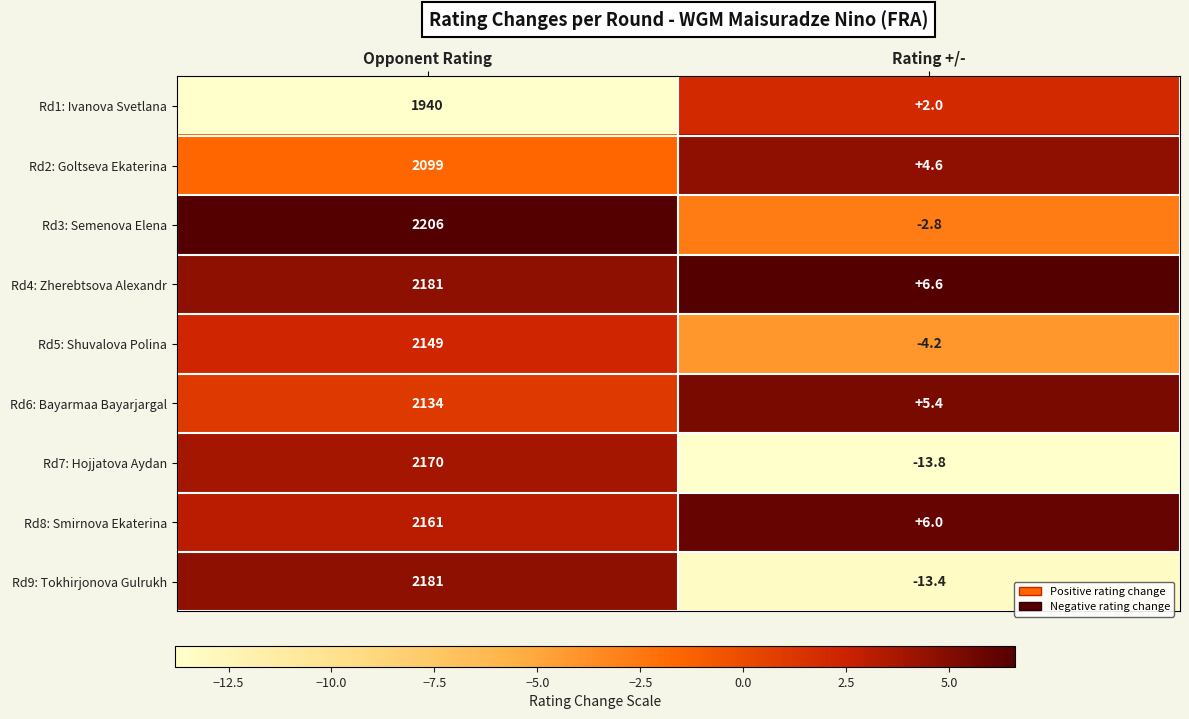

At how many categories does at least one series exceed 0?

2